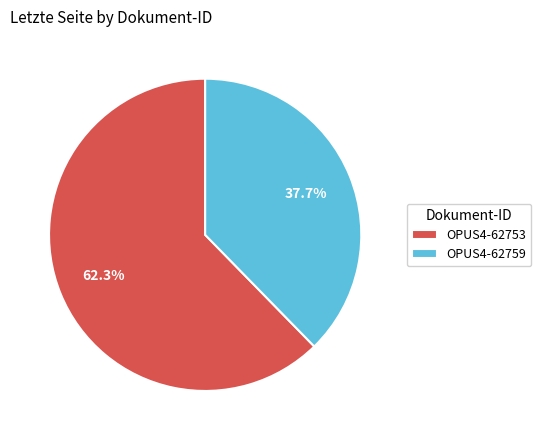

What is the ratio of the value at OPUS4-62759 to the value at OPUS4-62753?

0.6